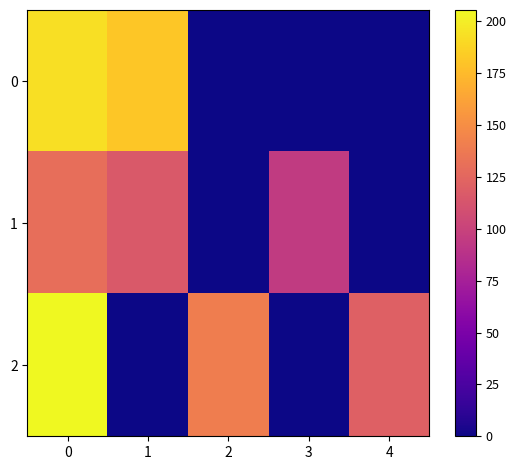

Which series changed the most between 0 and 3?

row_2